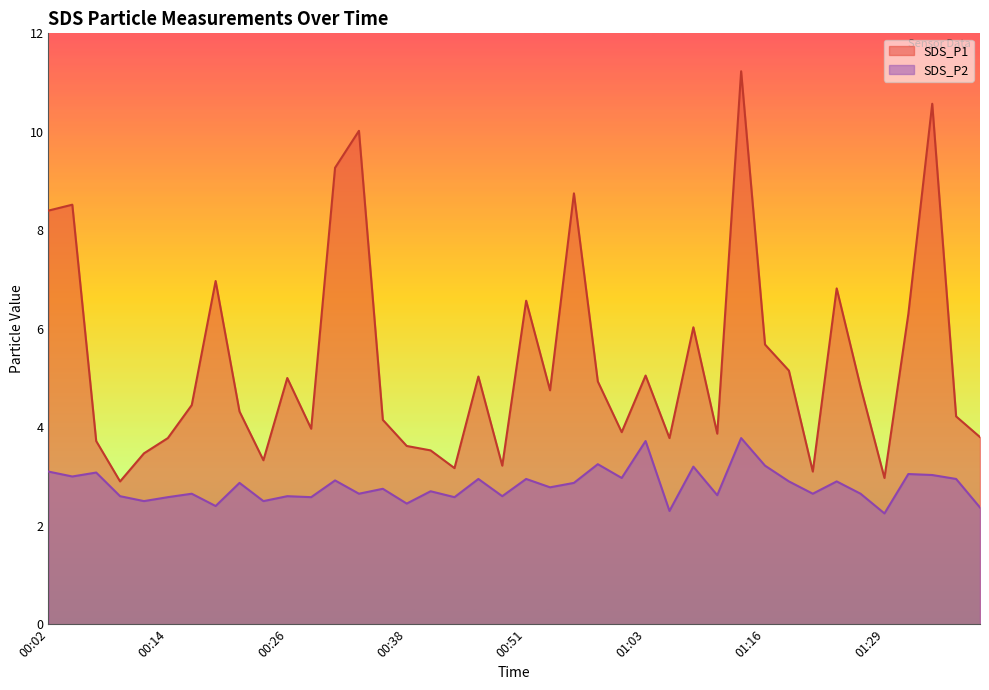

List the labels in order of SDS_P1 value, smallest first.

00:09, 01:29, 01:21, 00:43, 00:48, 00:24, 00:12, 00:41, 00:38, 00:07, 00:14, 01:06, 01:39, 01:11, 01:01, 00:29, 00:36, 01:37, 00:21, 00:16, 00:53, 01:26, 00:58, 00:26, 00:46, 01:03, 01:18, 01:16, 01:08, 01:32, 00:51, 01:23, 00:19, 00:02, 00:04, 00:56, 00:31, 00:33, 01:34, 01:14